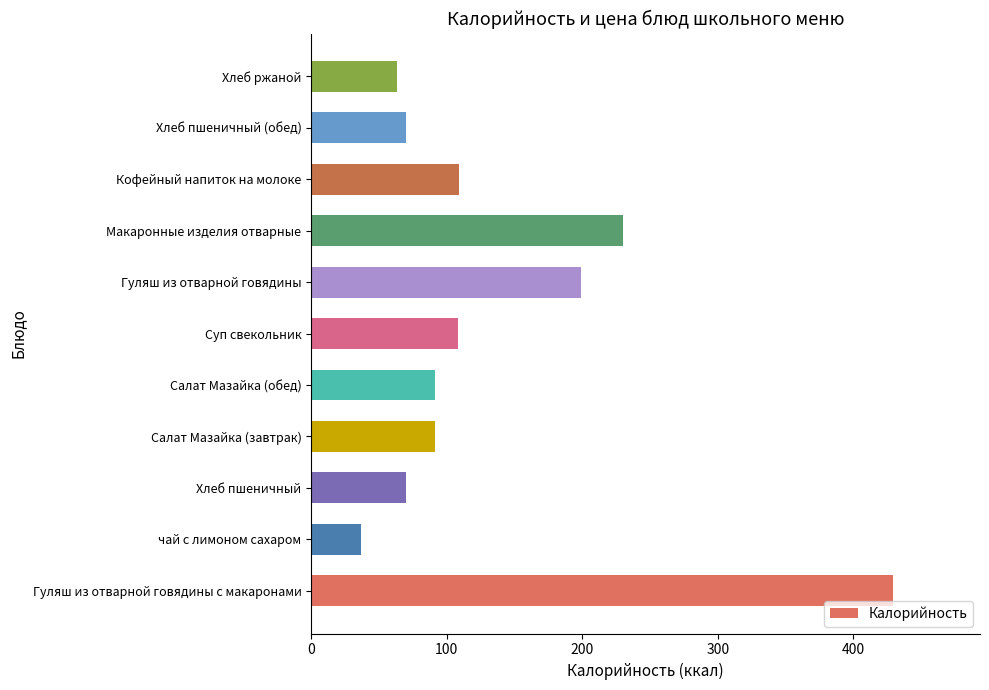

What is the change in value from Макаронные изделия отварные to Хлеб пшеничный (обед)?

-160